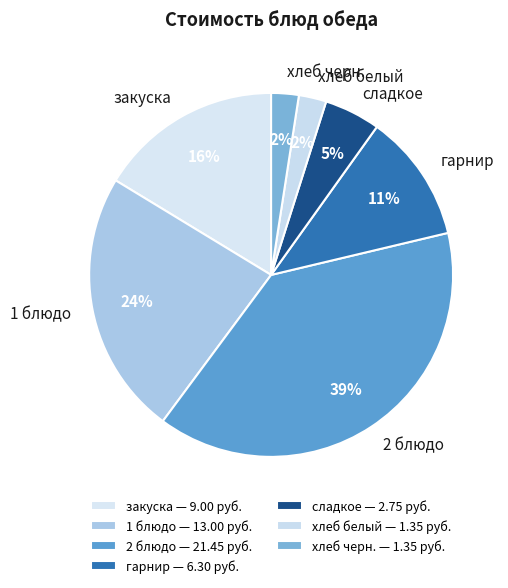

Is there a majority slice in this chart?

No